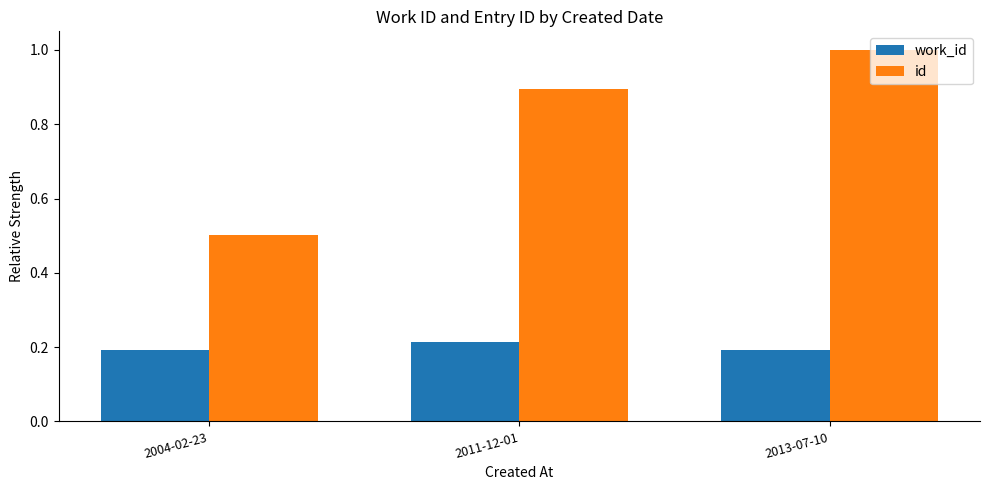

What is the sum of the id values at 2011-12-01 and 2013-07-10?

1.9